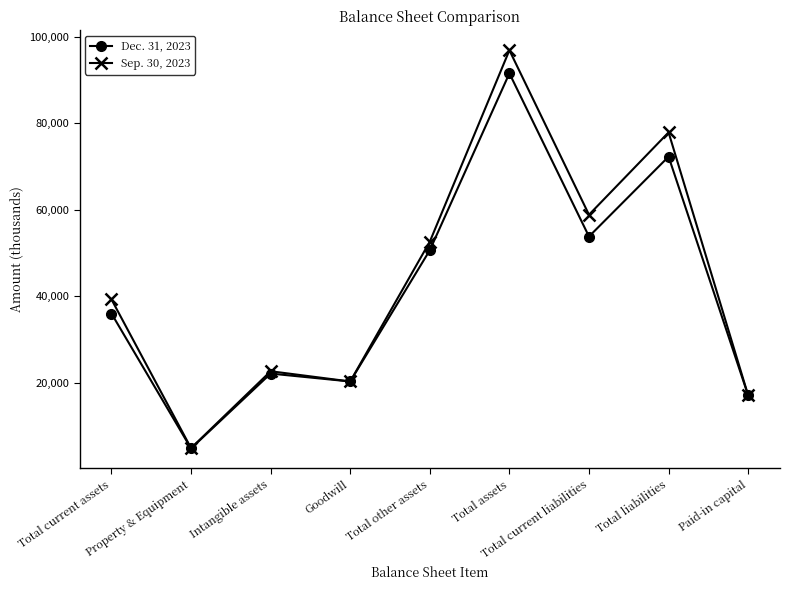

Between Property & Equipment and Paid-in capital, which series saw the biggest shift?

Dec. 31, 2023